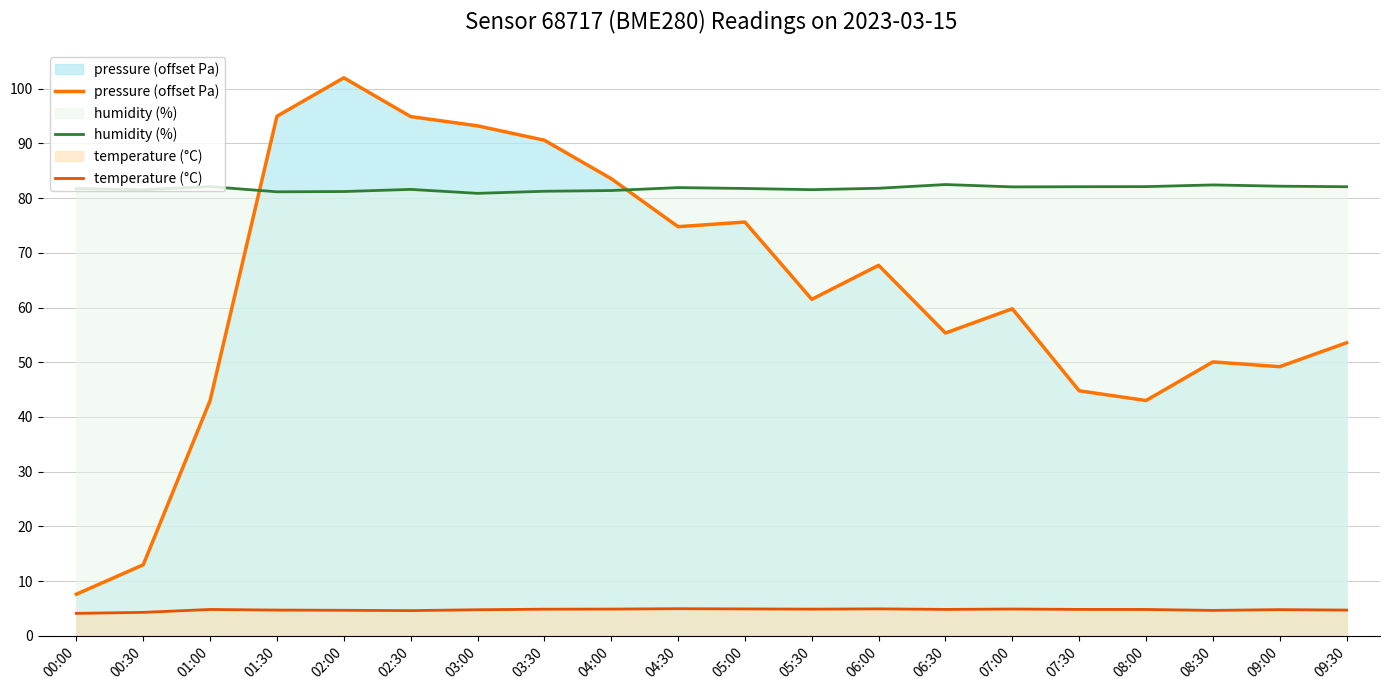

Between 04:00 and 07:00, which is larger?

04:00